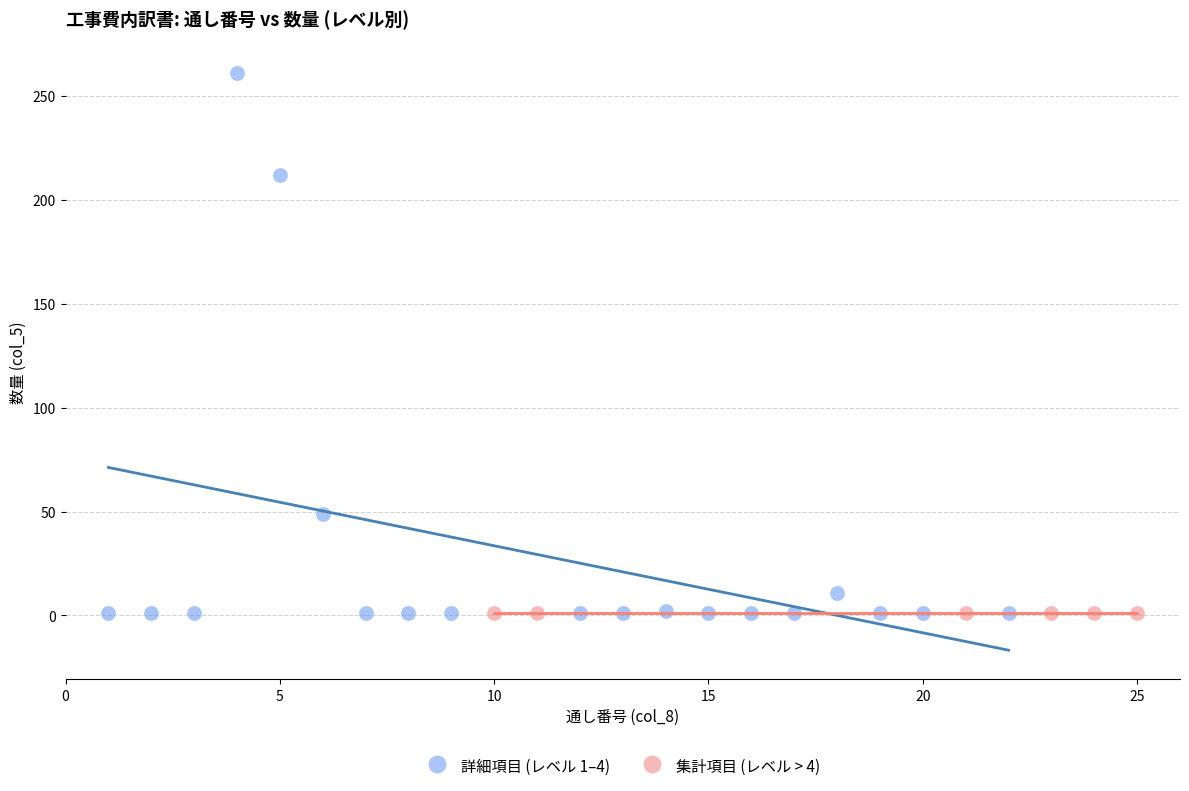

Which series reaches the maximum Y coordinate?

詳細項目 (レベル 1–4)